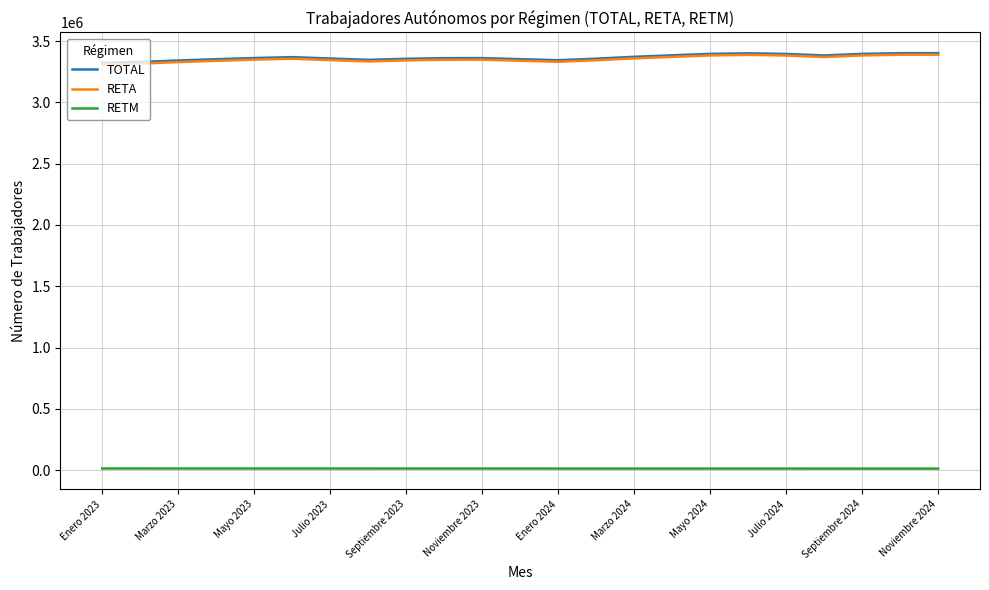

What is the minimum value for TOTAL?

3321887